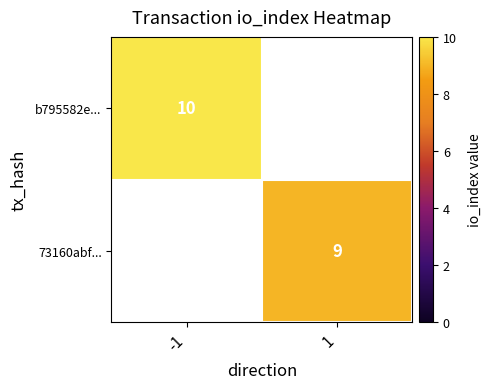

What is the maximum value shown in the chart?

10.0